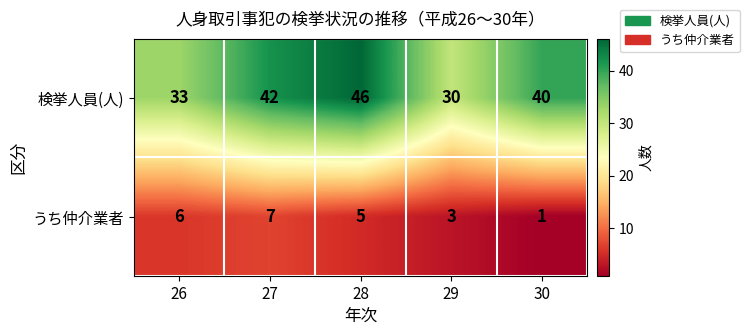

At which label is 検挙人員(人) closest to 38?

30